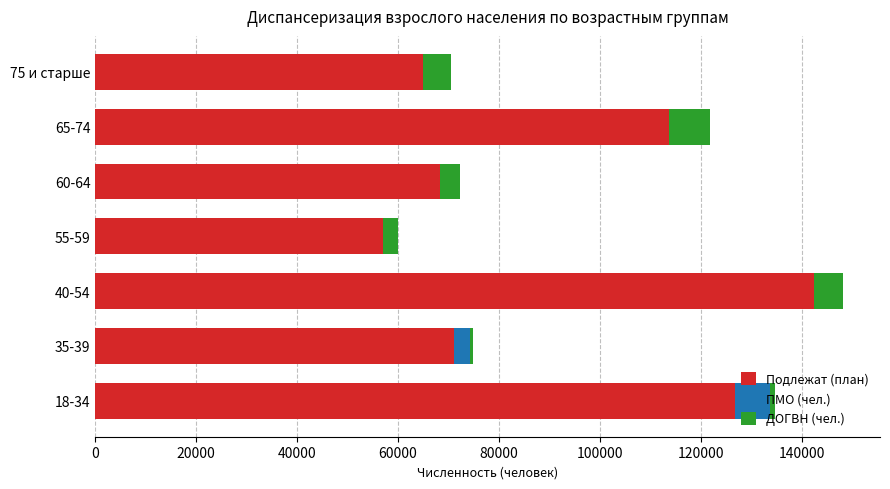

The value of Подлежат (план) at 18-34 is 126778. True or false?

True